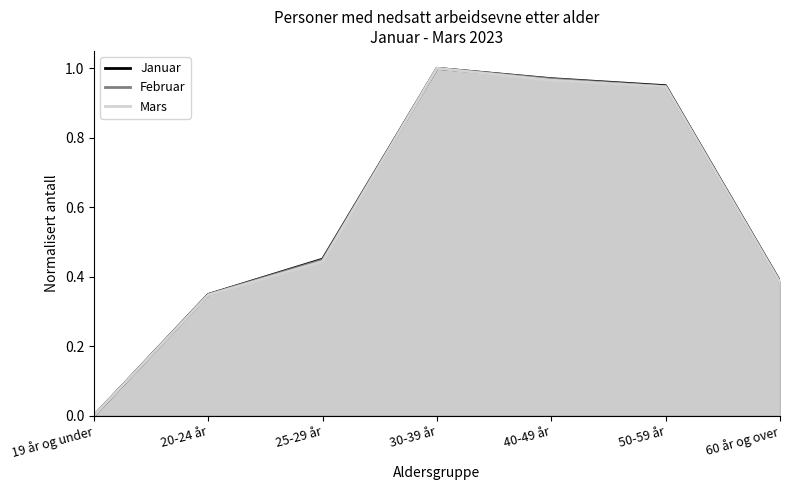

At which label is Februar closest to 0?

19 år og under